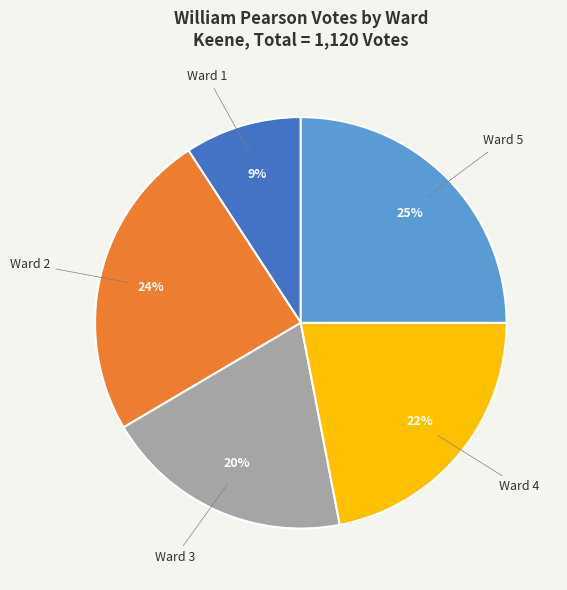

Do Ward 1 and Ward 3 together represent more than half of the pie?

No